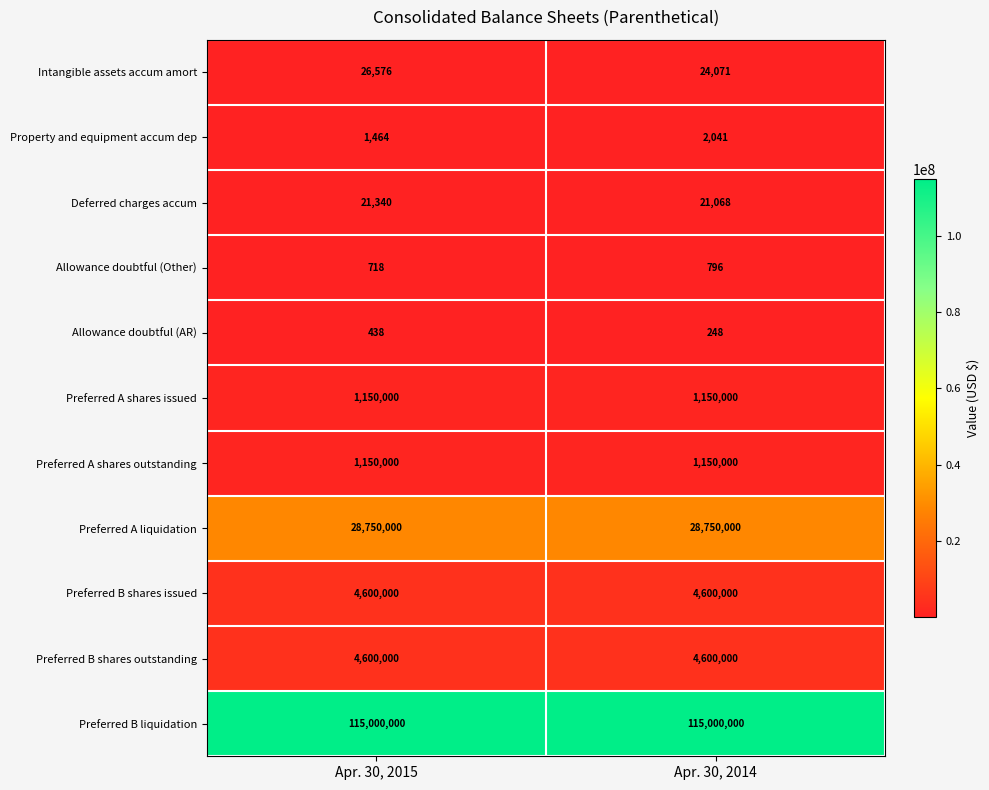

Which series changed the most between Apr. 30, 2015 and Apr. 30, 2014?

Intangible assets accum amort